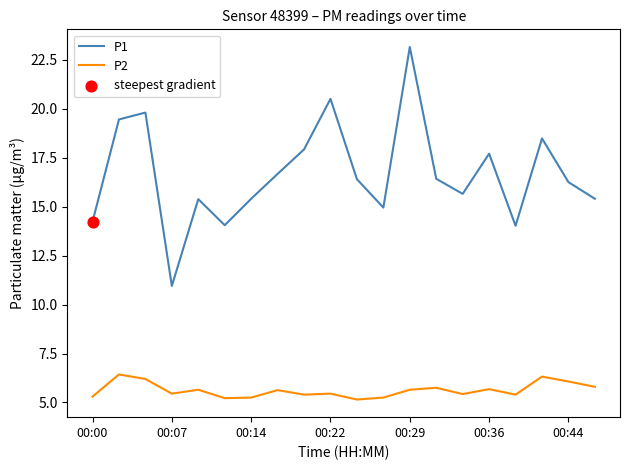

What is the difference between the maximum and minimum values in the P1 series?

12.2